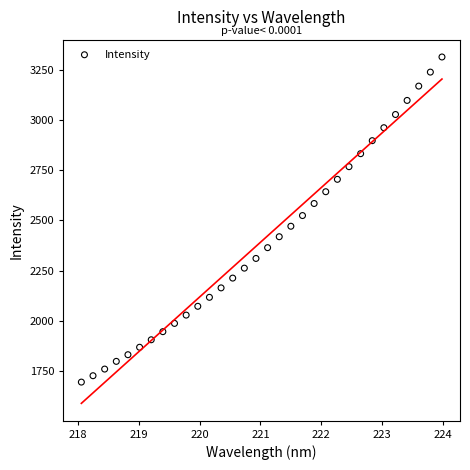

What is the range of X values (max minus min)?

5.9